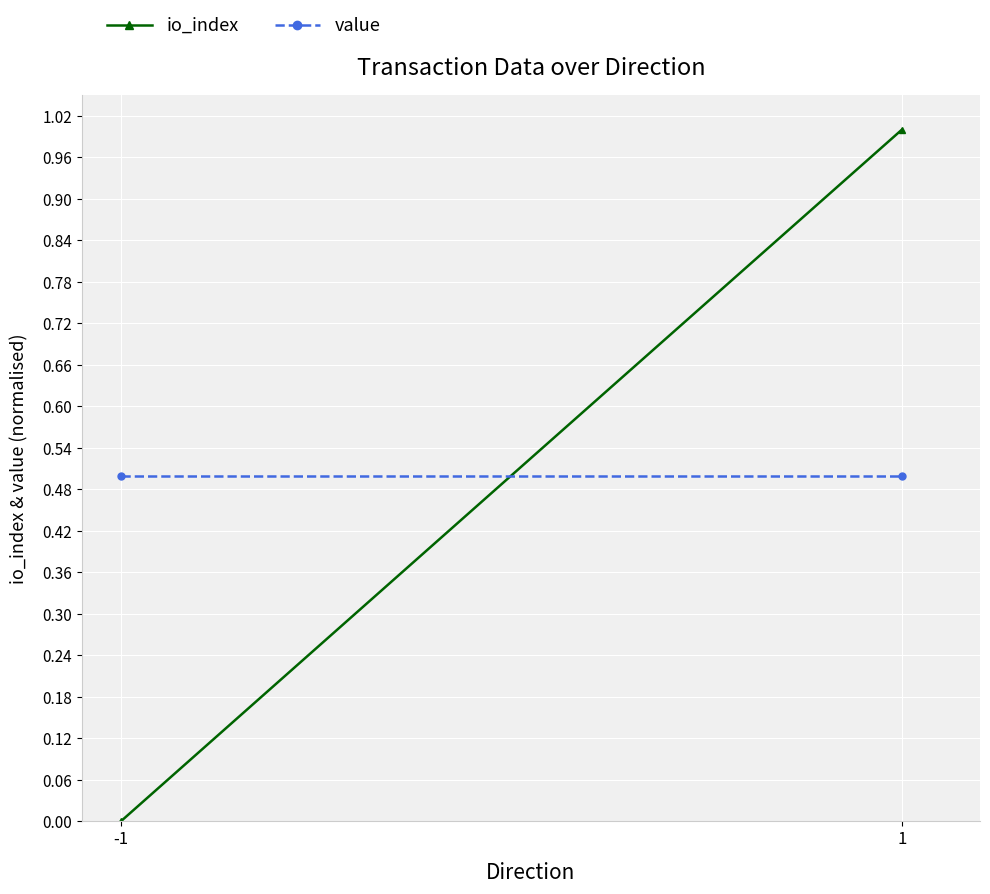

What is the difference between the highest and lowest values at -1?

0.5